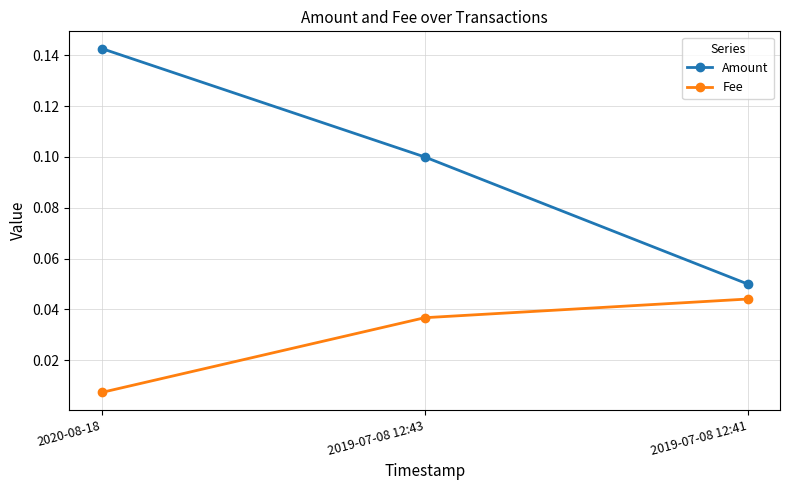

True or false: Fee has a value of 0.1 at 2019-07-08 12:43.

False